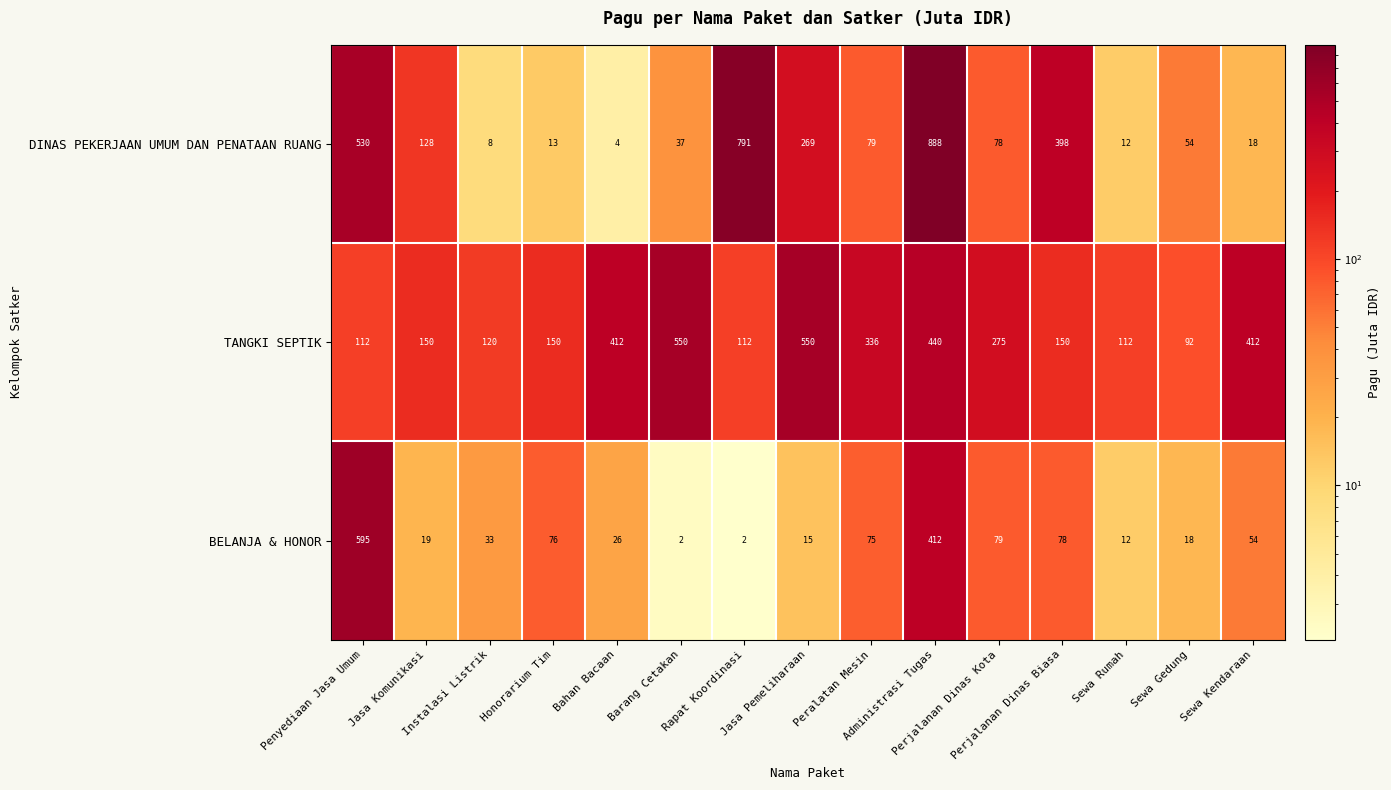

What is the difference between the highest and lowest values at Honorarium Tim?

137